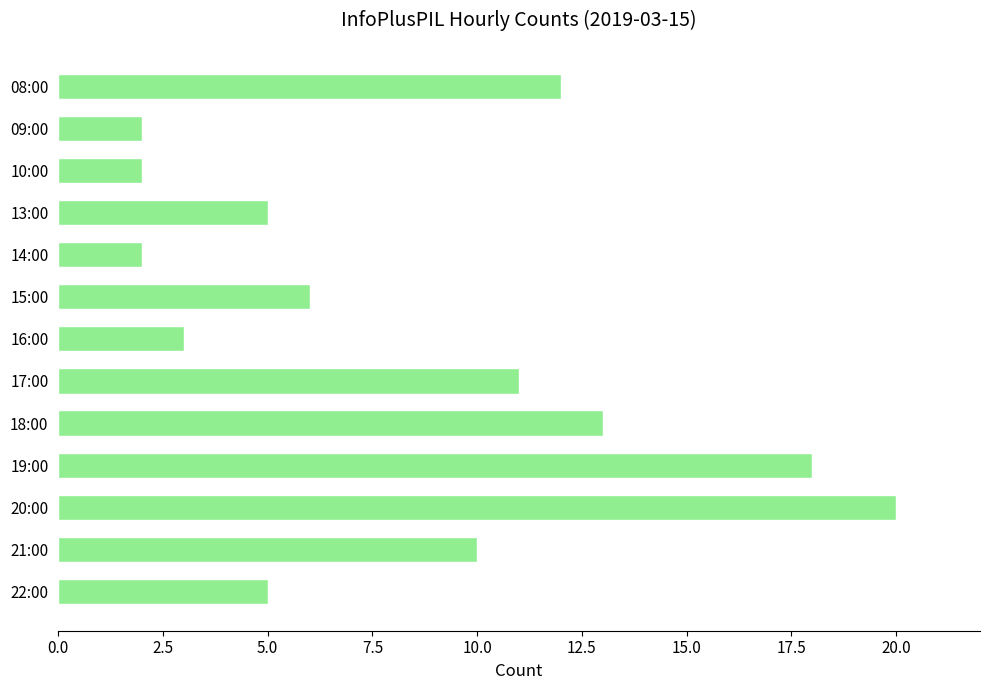

How many data points are less than 6?

6